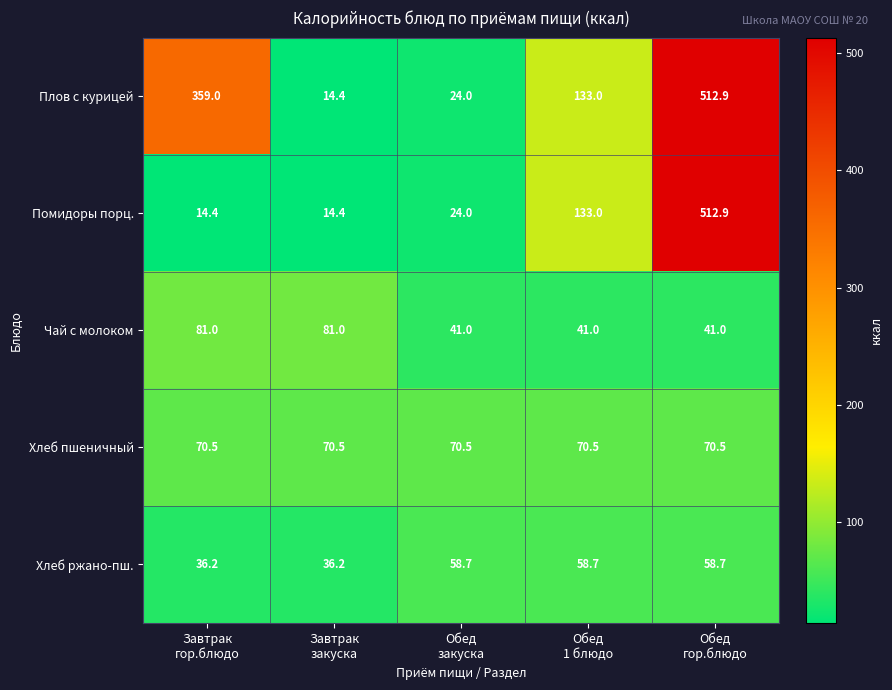

At how many categories does at least one series exceed 163?

2